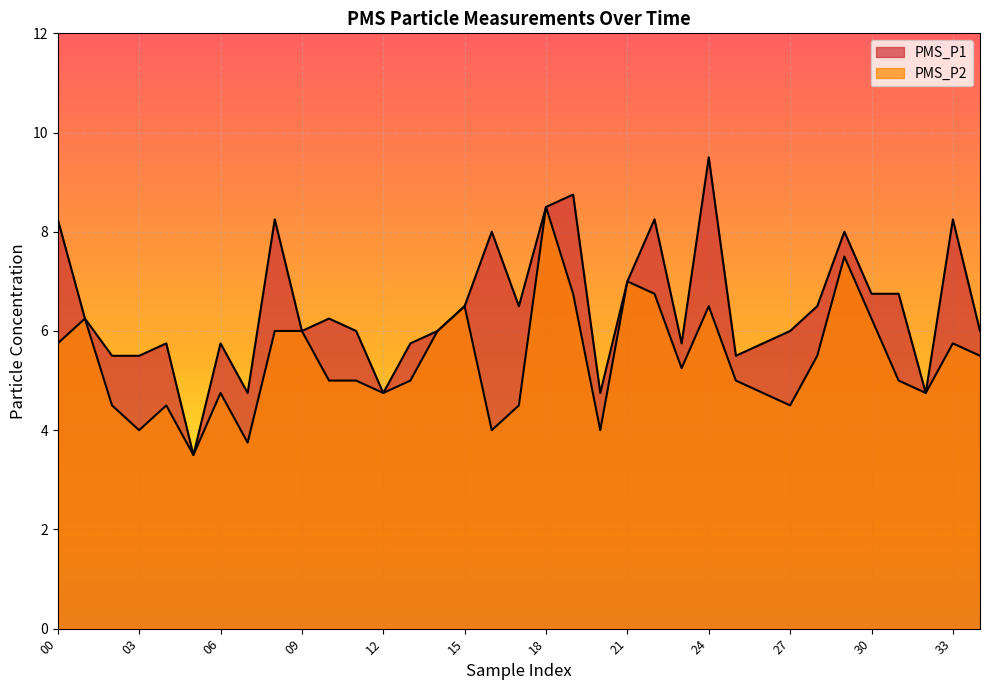

What is the average value of the PMS_P2 series?

5.4